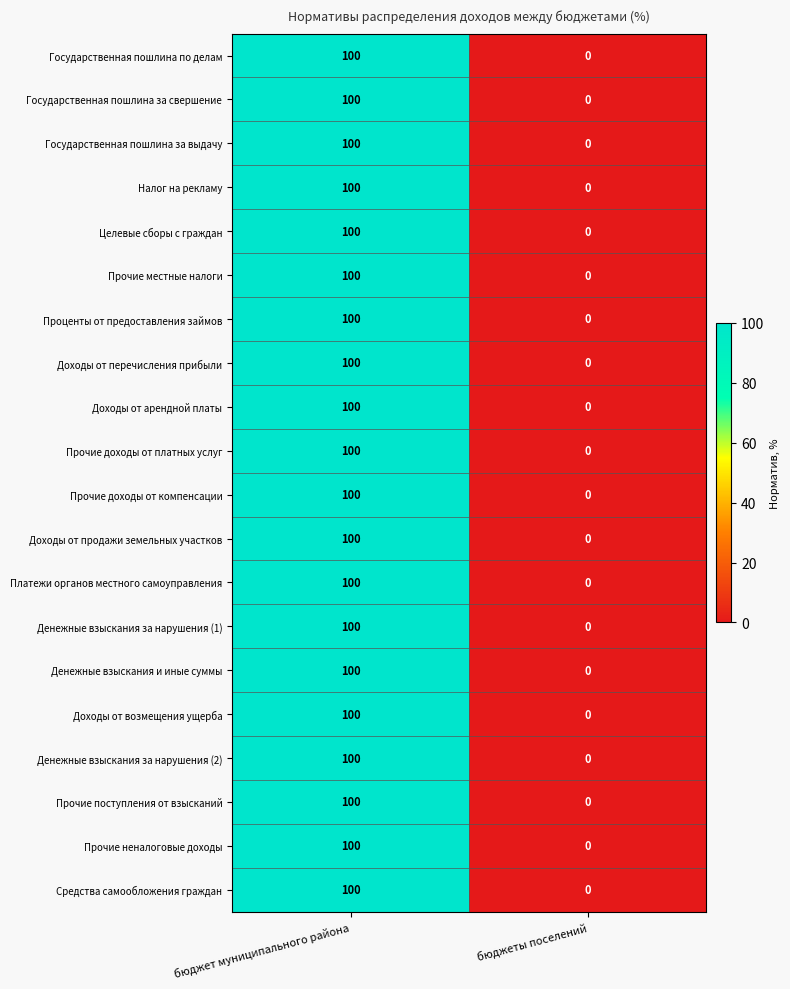

Rank the categories by Проценты от предоставления займов value from lowest to highest.

бюджеты поселений, бюджет муниципального района